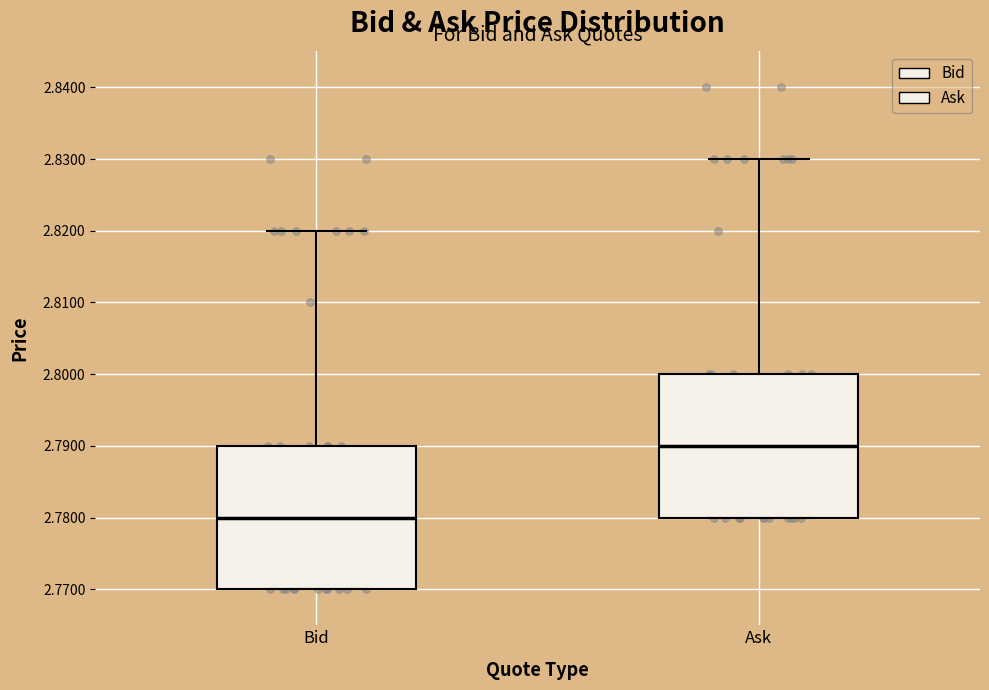

Reading left to right, read every box against the y-axis: the position of its median line, the range the box covers, and the ends of its whiskers. The values are not printed on the chart, so give them approximately, as read against the axis.

Bid: median 2.78, box 2.77 to 2.79, whiskers 2.77 to 2.82
Ask: median 2.79, box 2.78 to 2.80, whiskers 2.78 to 2.83